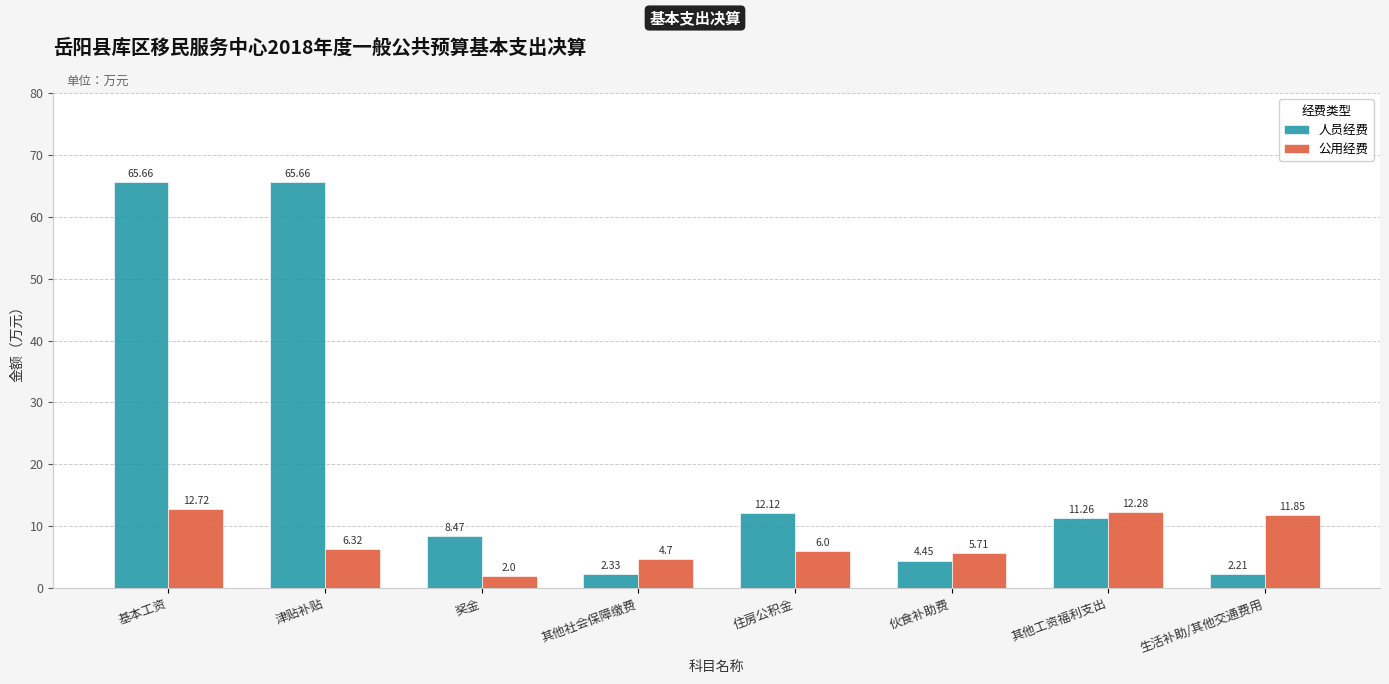

List the series in order of their peak value, highest first.

人员经费, 公用经费